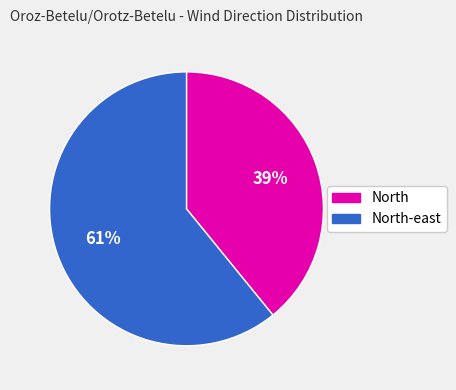

To the nearest percent, what is the combined percentage of North and North-east?

100%